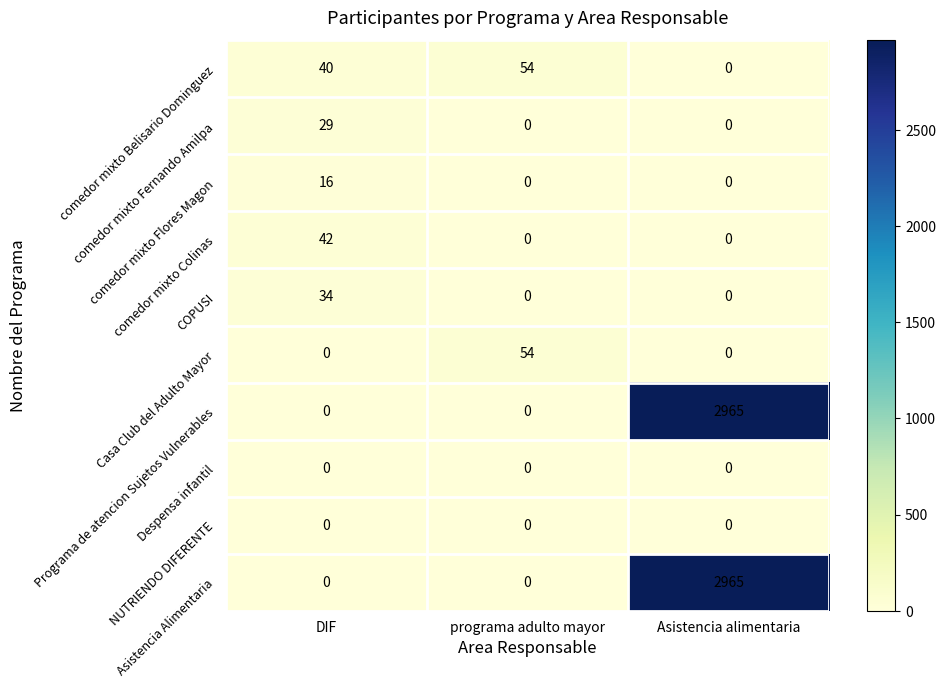

Reading right to left, extract all data points from this chart.

comedor mixto Belisario Dominguez: 0	54	40
comedor mixto Fernando Amilpa: 0	0	29
comedor mixto Flores Magon: 0	0	16
comedor mixto Colinas: 0	0	42
COPUSI: 0	0	34
Casa Club del Adulto Mayor: 0	54	0
Programa de atencion Sujetos Vulnerables: 2965	0	0
Despensa infantil: 0	0	0
NUTRIENDO DIFERENTE: 0	0	0
Asistencia Alimentaria: 2965	0	0